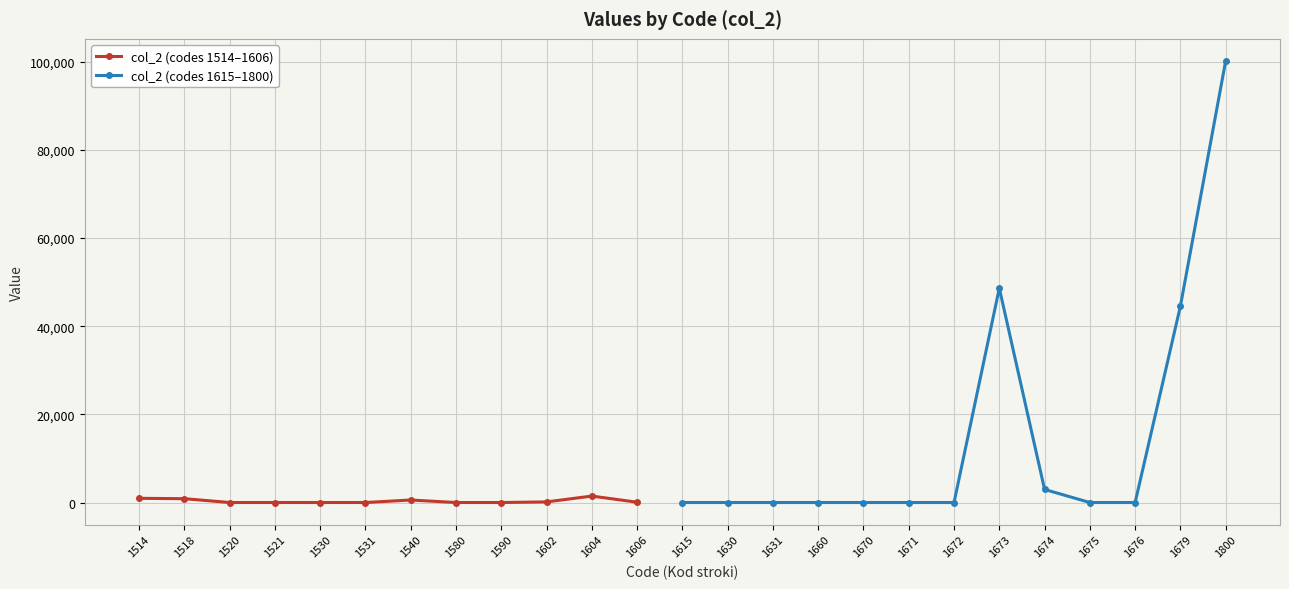

True or false: there are more than 1 points higher than both neighbors.

True